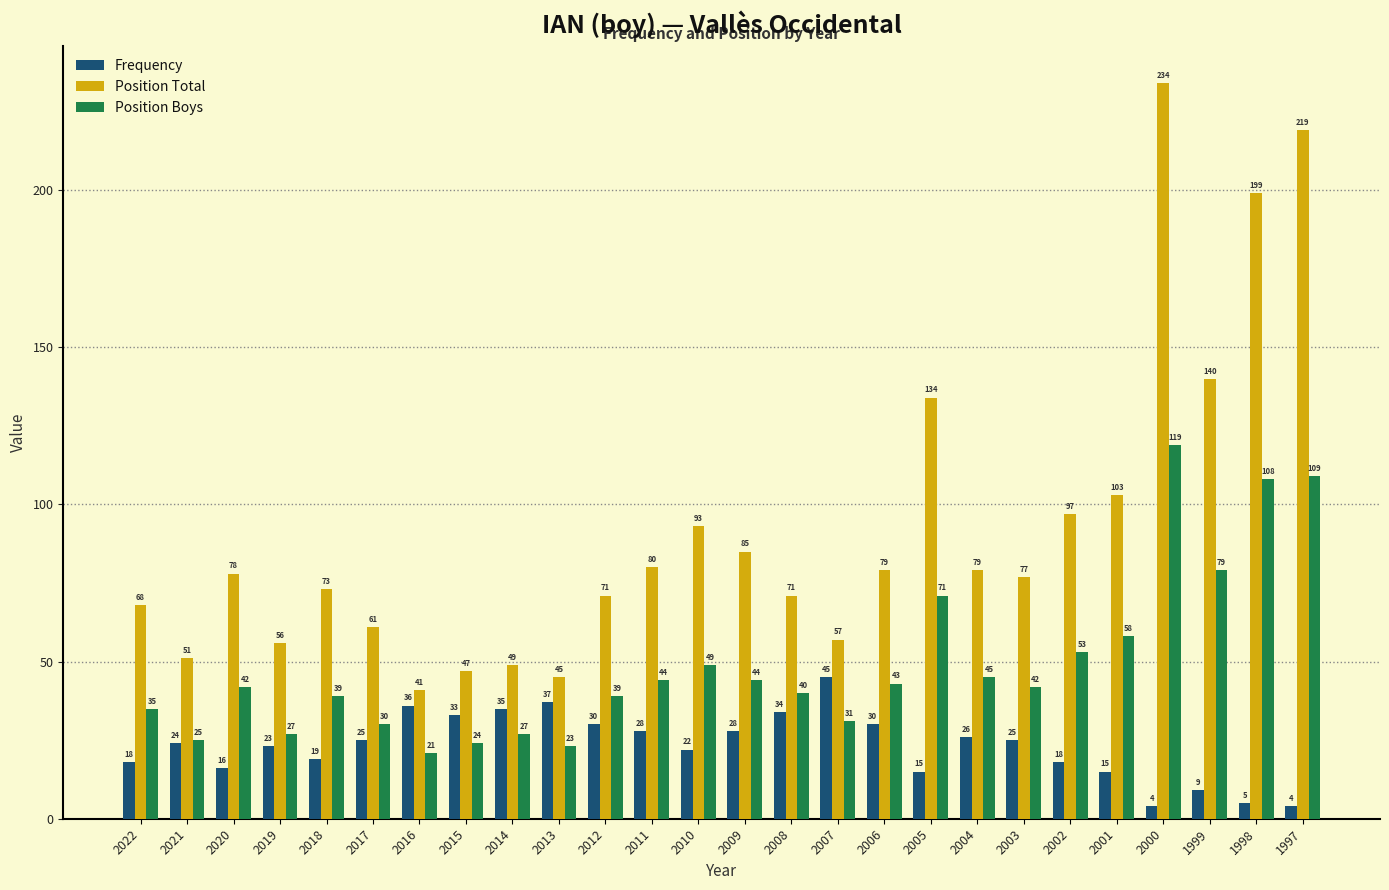

Between 2012 and 1997, which series saw the biggest shift?

Position Total